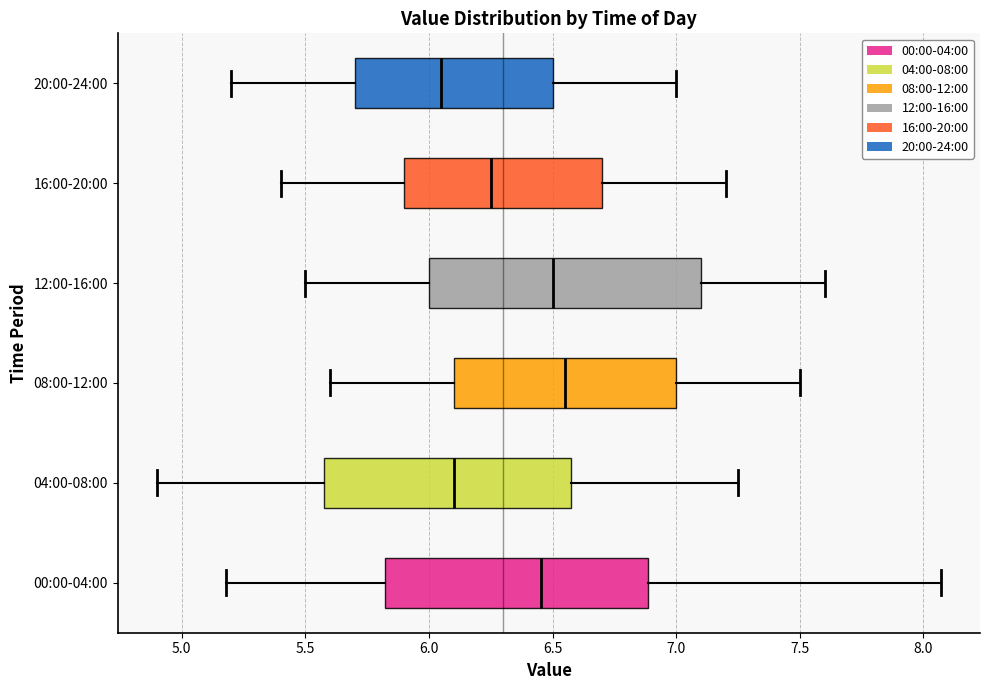

Where is the right edge of the box for 12:00-16:00 on the x-axis? The values are not printed on the chart, so give them approximately, as read against the axis.

7.10